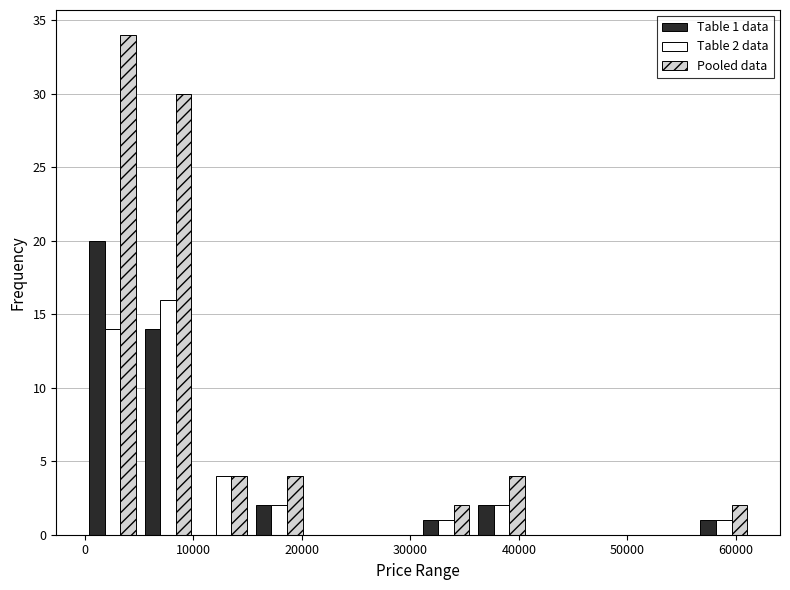

In the Pooled data series, which range on the x-axis has the tallest bar?

0 to 5000